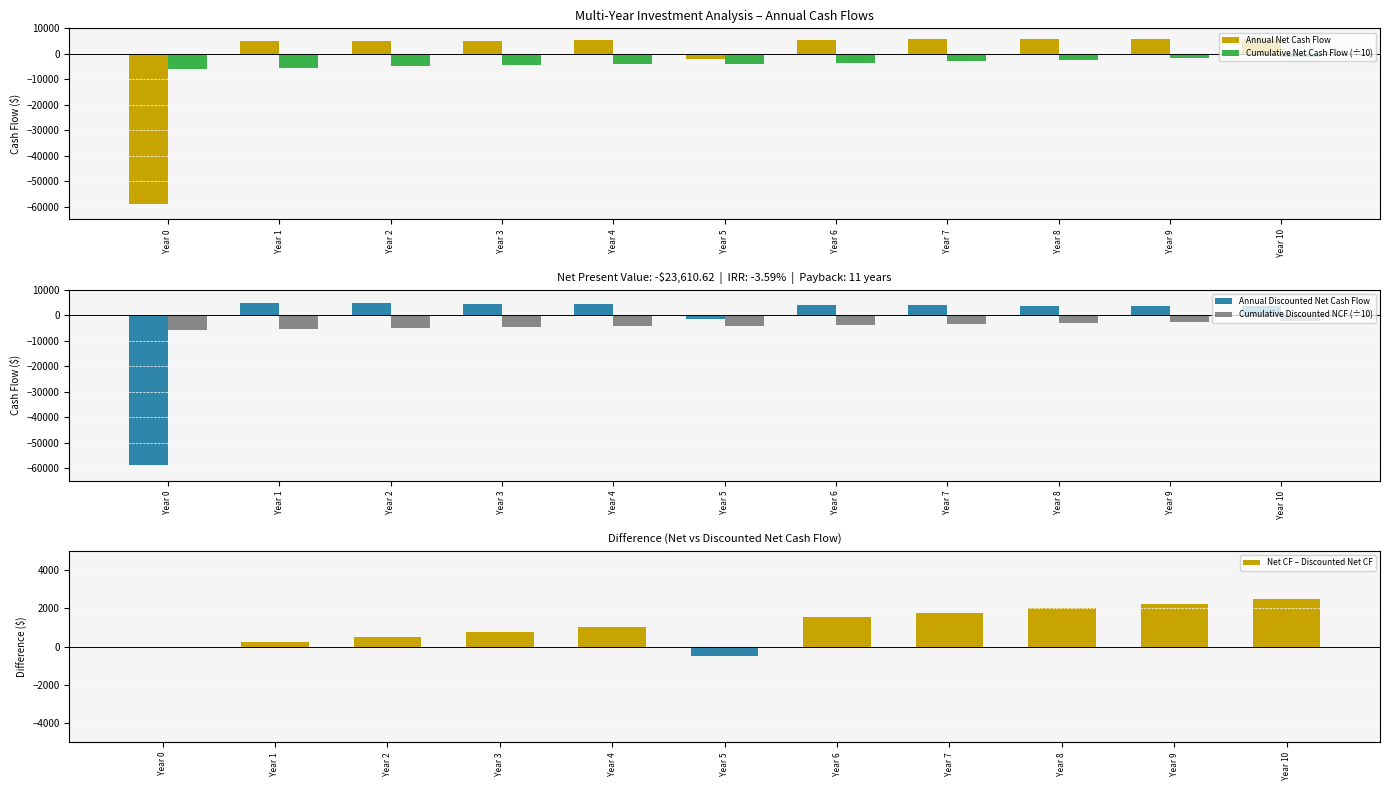

What is the average value of the Cumulative Discounted NCF (÷10) series?

-4046.3